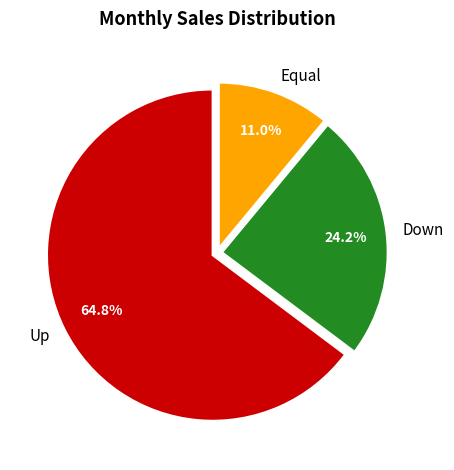

Rank the categories by value from lowest to highest.

Equal, Down, Up